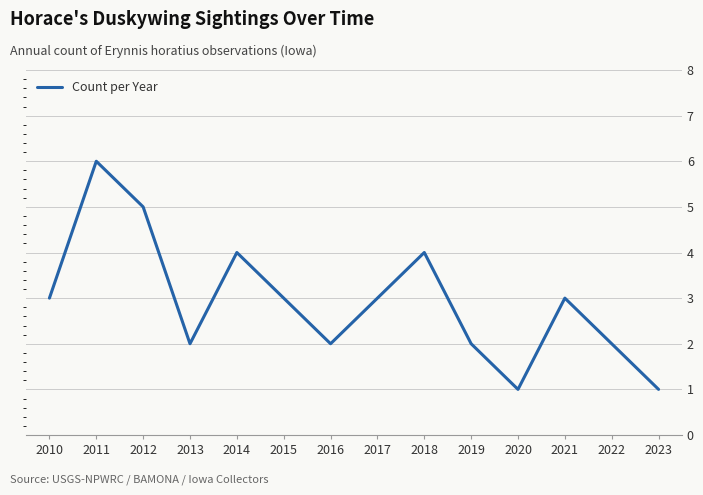

What is the difference between the maximum and minimum values?

5